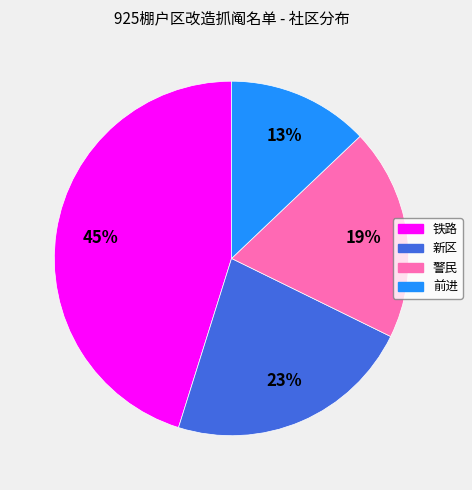

To the nearest percent, what is the difference between the 警民 and 铁路 slice percentages?

26%